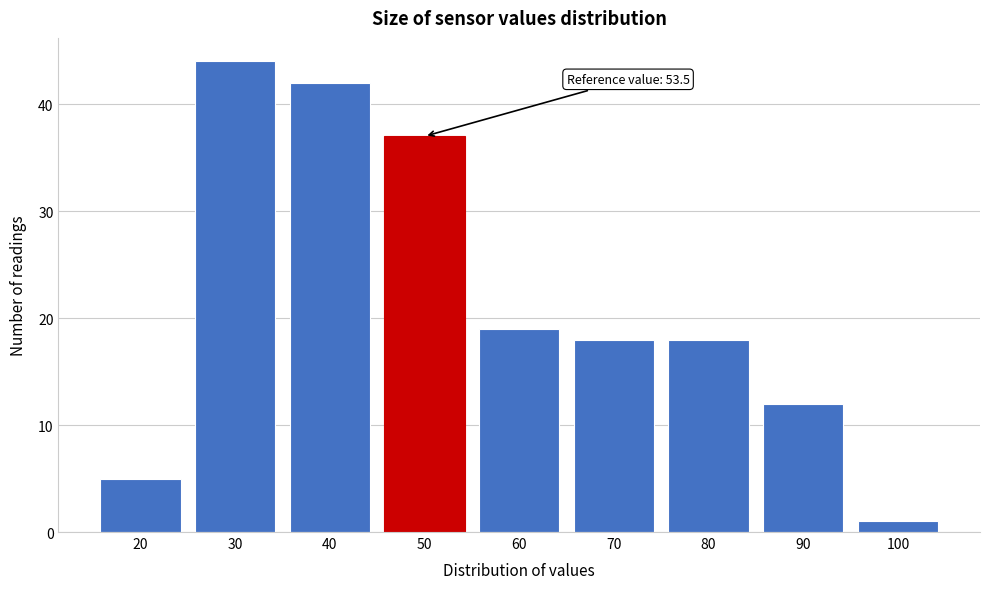

Reading right to left, what are all the values shown in this chart?

100=1	90=12	80=18	70=18	60=19	50=37	40=42	30=44	20=5